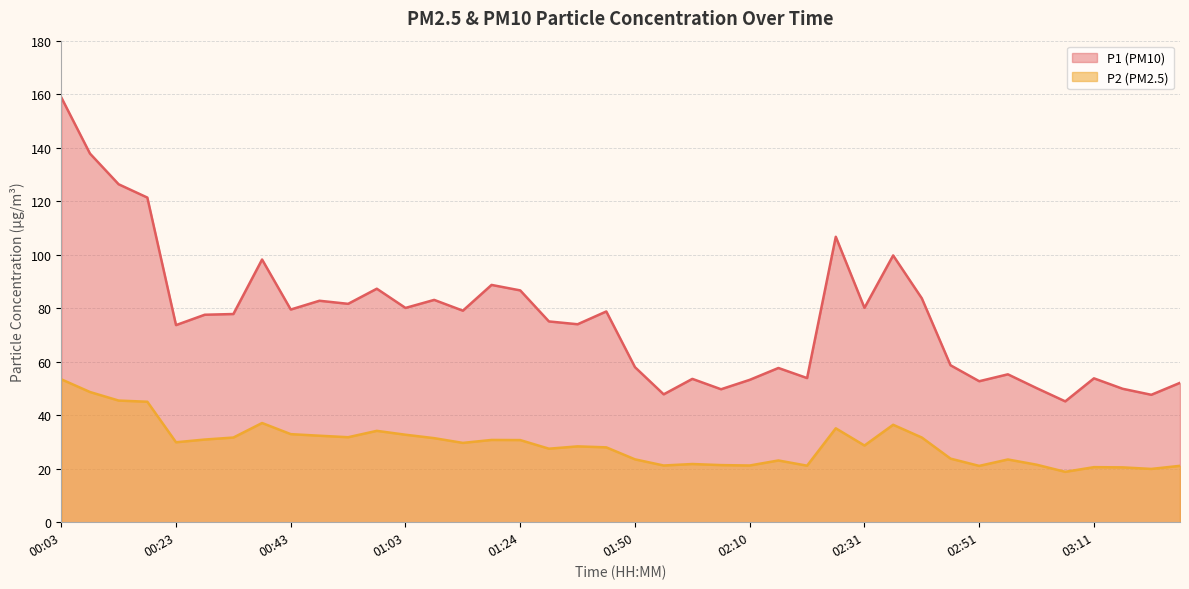

What is the spread (max minus min) of values at 02:05?

28.4